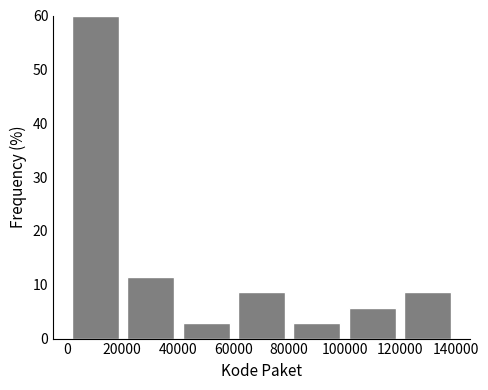

Which range on the x-axis has the tallest bar?

0 to 20000